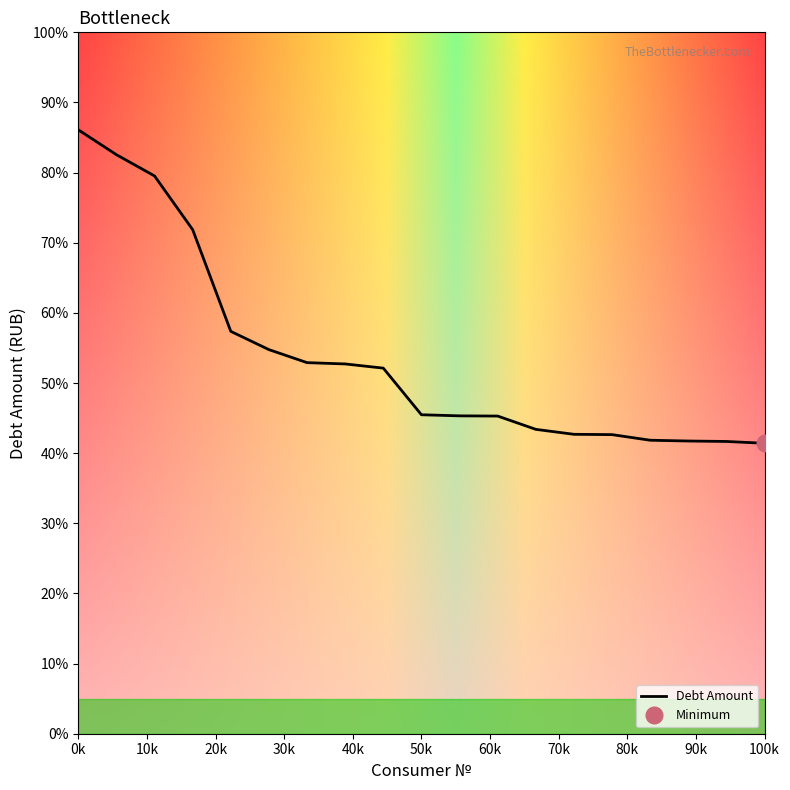

At which category does the chart reach its peak across all series?

0k